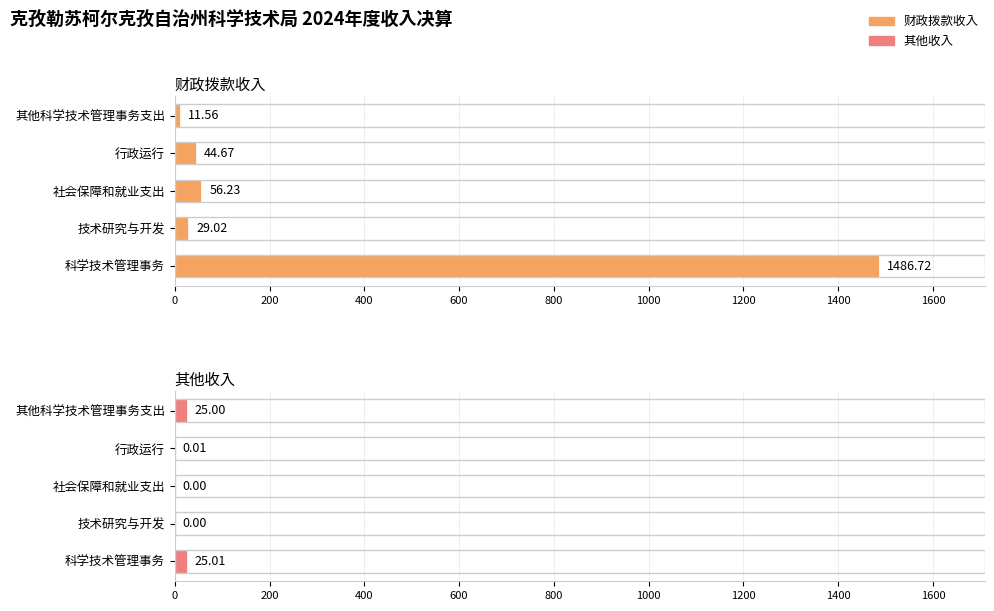

How many values in the 财政拨款收入 series exceed 44?

3